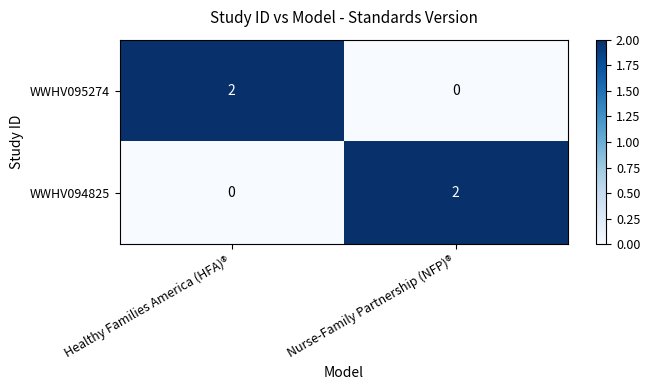

Is the value of WWHV094825 at Healthy Families America (HFA)® greater than the value of WWHV095274 at Healthy Families America (HFA)®?

No